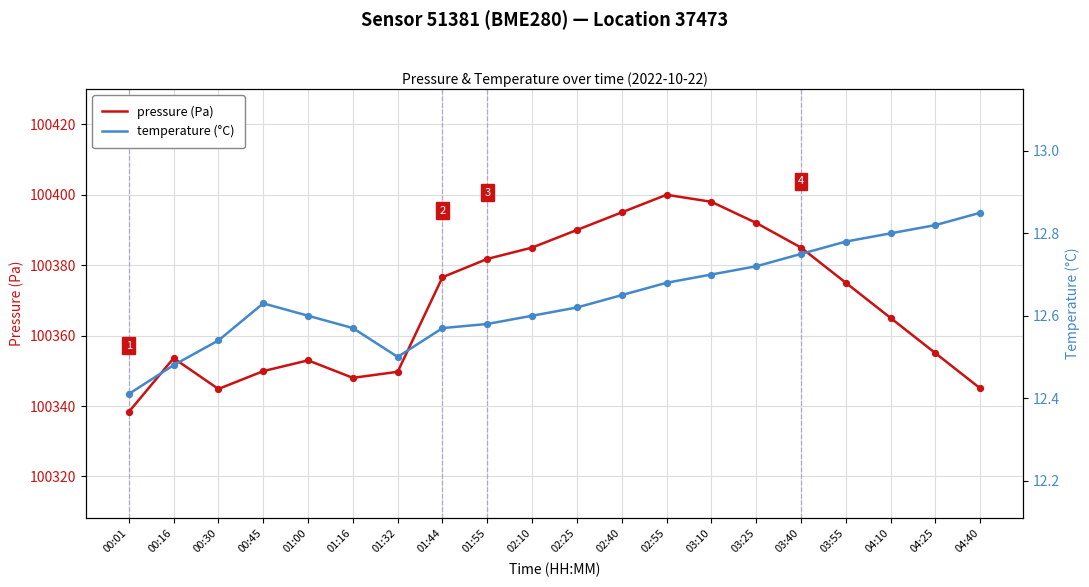

Which series has the largest total across all categories?

pressure (Pa)